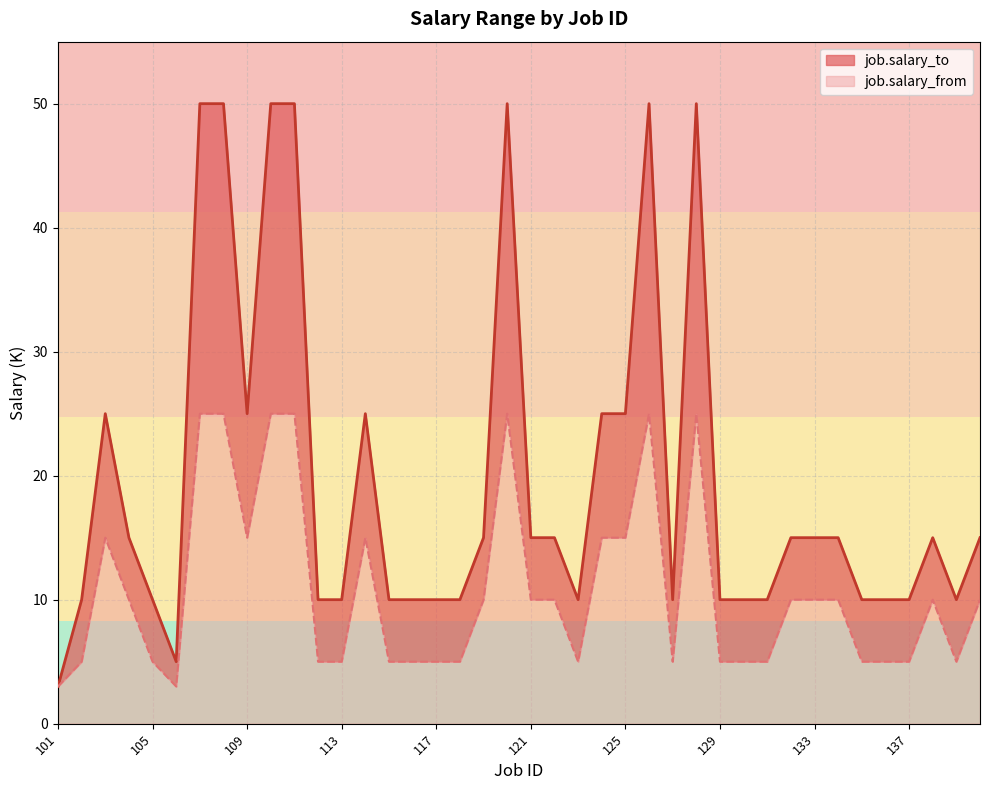

Is the value of job.salary_from at 103 greater than the value of job.salary_to at 135?

Yes